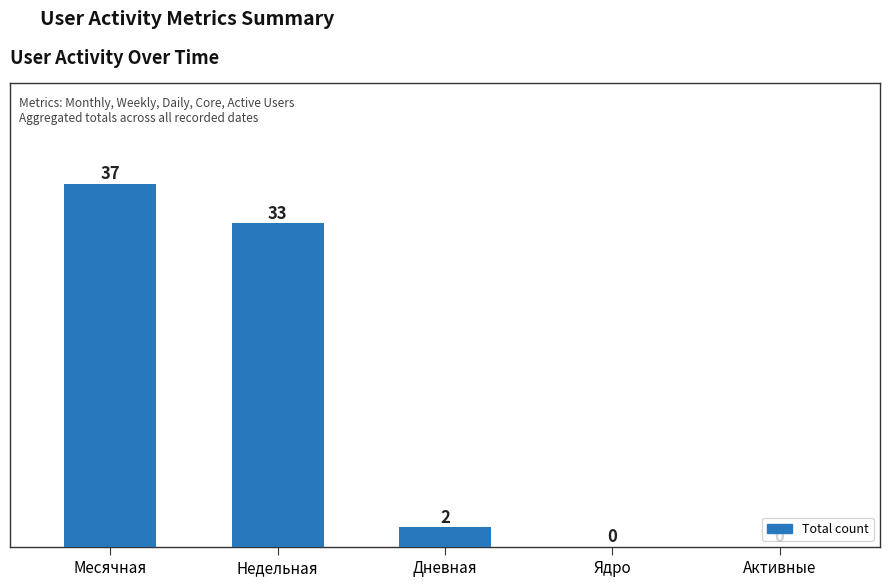

True or false: the data shows 0 at Активные.

True